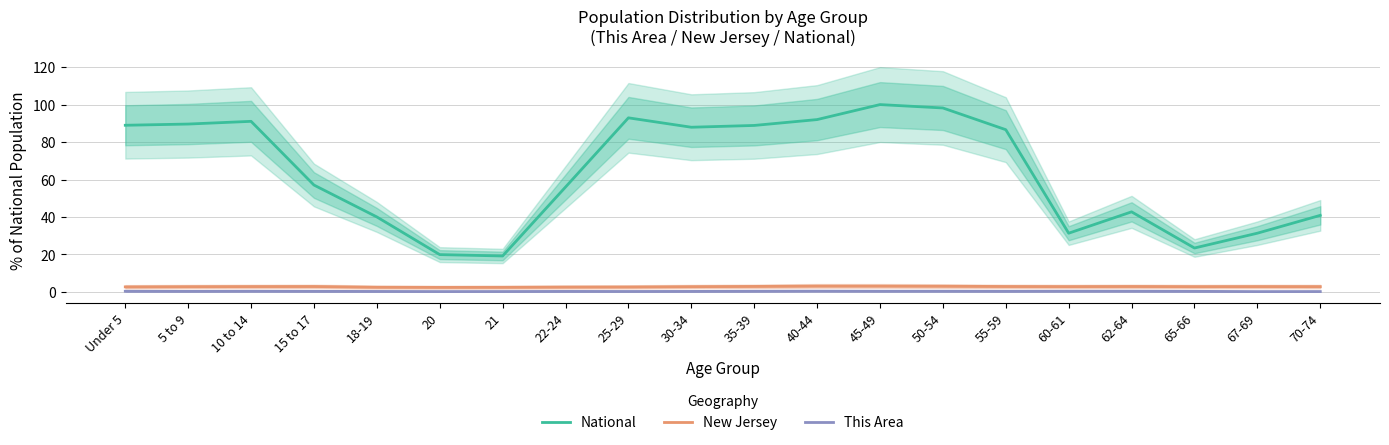

Count the number of data series in this chart.

3